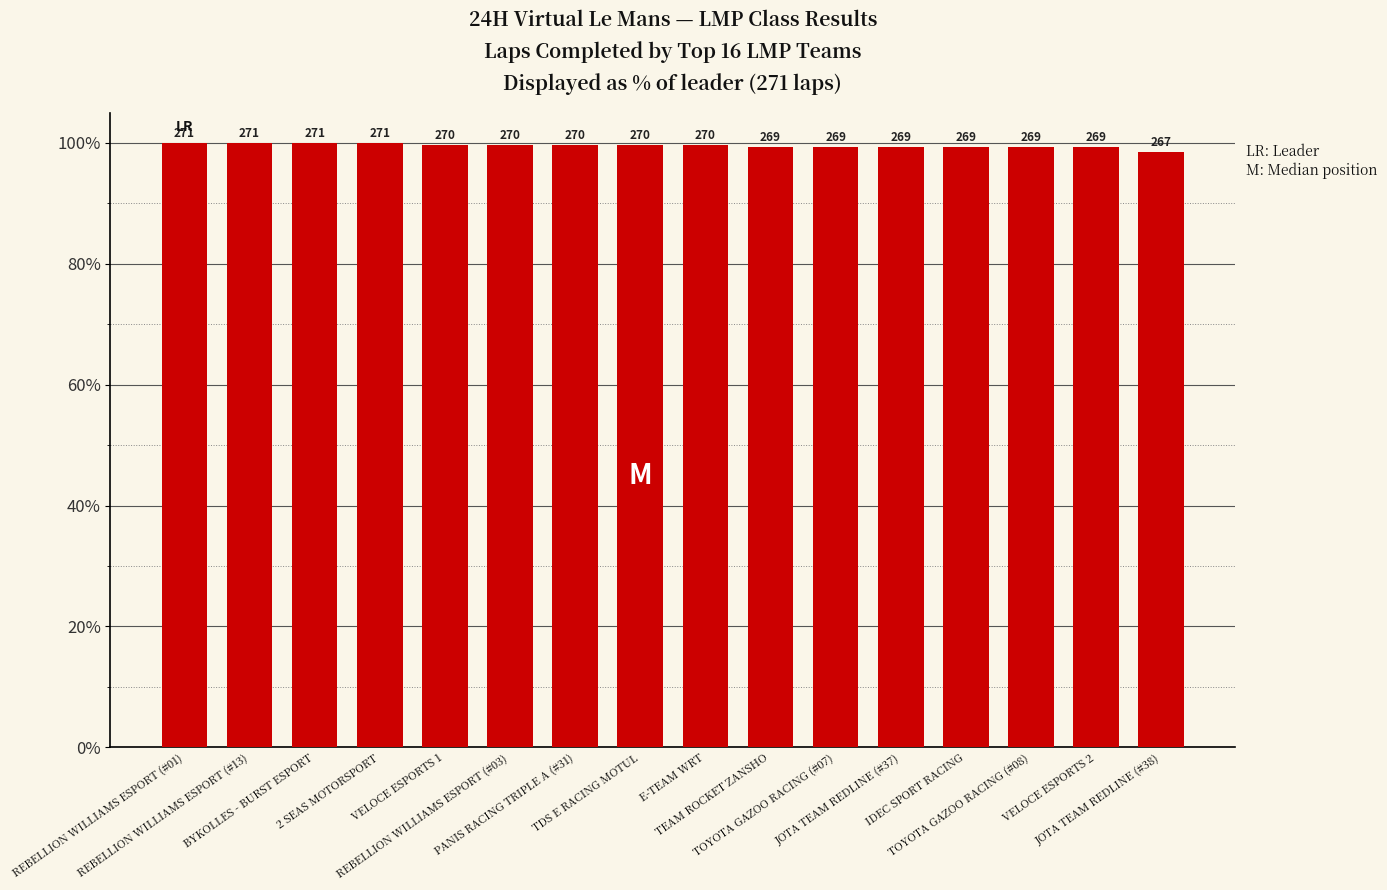

What is the difference between the maximum and minimum values?

1.5